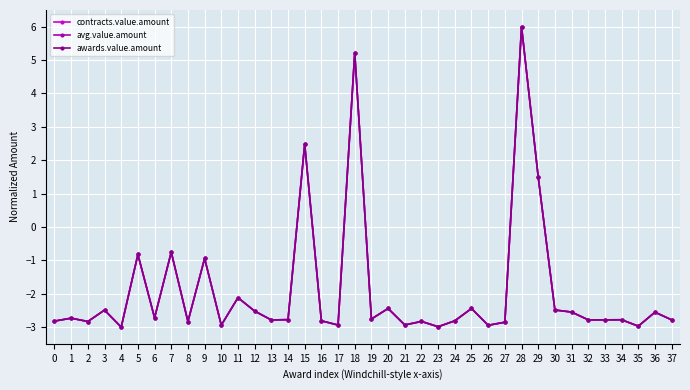

Reading right to left, what are all the values shown in this chart?

contracts.value.amount: 37=-2.8	36=-2.6	35=-3.0	34=-2.8	33=-2.8	32=-2.8	31=-2.5	30=-2.5	29=1.5	28=6.0	27=-2.9	26=-2.9	25=-2.4	24=-2.8	23=-3.0	22=-2.8	21=-2.9	20=-2.4	19=-2.8	18=5.2	17=-2.9	16=-2.8	15=2.5	14=-2.8	13=-2.8	12=-2.5	11=-2.1	10=-2.9	9=-0.9	8=-2.8	7=-0.8	6=-2.7	5=-0.8	4=-3.0	3=-2.5	2=-2.8	1=-2.7	0=-2.8
avg.value.amount: 37=-2.8	36=-2.6	35=-3.0	34=-2.8	33=-2.8	32=-2.8	31=-2.5	30=-2.5	29=1.5	28=6.0	27=-2.9	26=-2.9	25=-2.4	24=-2.8	23=-3.0	22=-2.8	21=-2.9	20=-2.4	19=-2.8	18=5.2	17=-2.9	16=-2.8	15=2.5	14=-2.8	13=-2.8	12=-2.5	11=-2.1	10=-2.9	9=-0.9	8=-2.8	7=-0.8	6=-2.7	5=-0.8	4=-3.0	3=-2.5	2=-2.8	1=-2.7	0=-2.8
awards.value.amount: 37=-2.8	36=-2.6	35=-3.0	34=-2.8	33=-2.8	32=-2.8	31=-2.5	30=-2.5	29=1.5	28=6.0	27=-2.9	26=-2.9	25=-2.4	24=-2.8	23=-3.0	22=-2.8	21=-2.9	20=-2.4	19=-2.8	18=5.2	17=-2.9	16=-2.8	15=2.5	14=-2.8	13=-2.8	12=-2.5	11=-2.1	10=-2.9	9=-0.9	8=-2.8	7=-0.8	6=-2.7	5=-0.8	4=-3.0	3=-2.5	2=-2.8	1=-2.7	0=-2.8